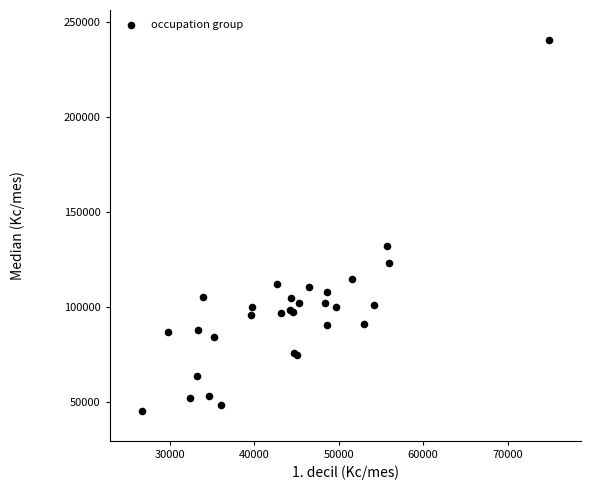

What Y value in the scatter plot is closest to 142854?

131949.3